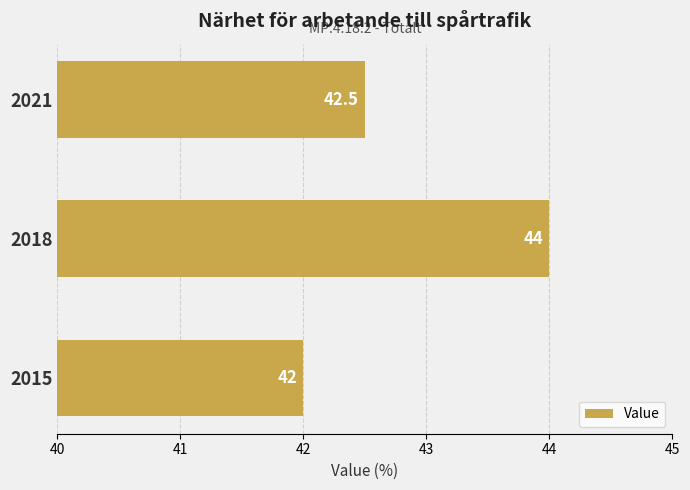

What is the average value?

42.8